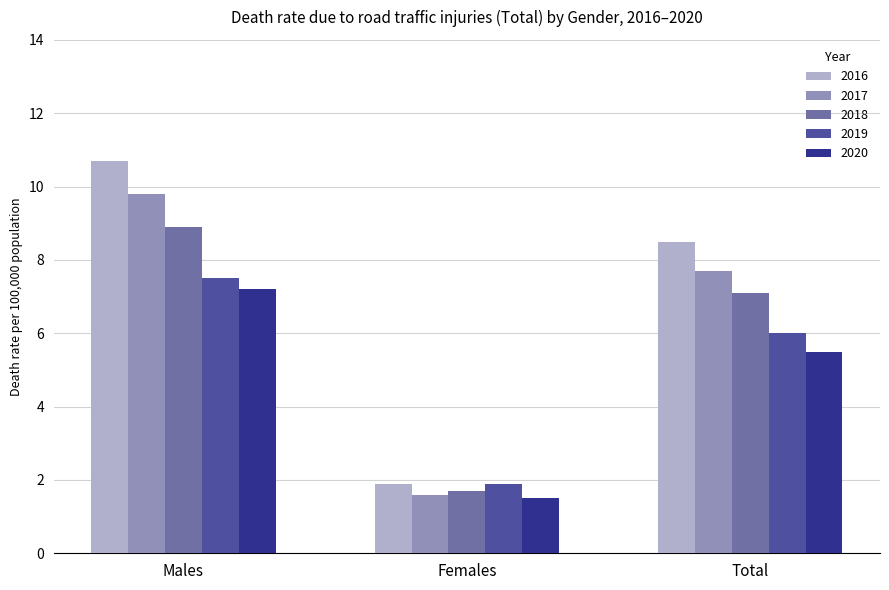

What is the minimum value for 2019?

1.9